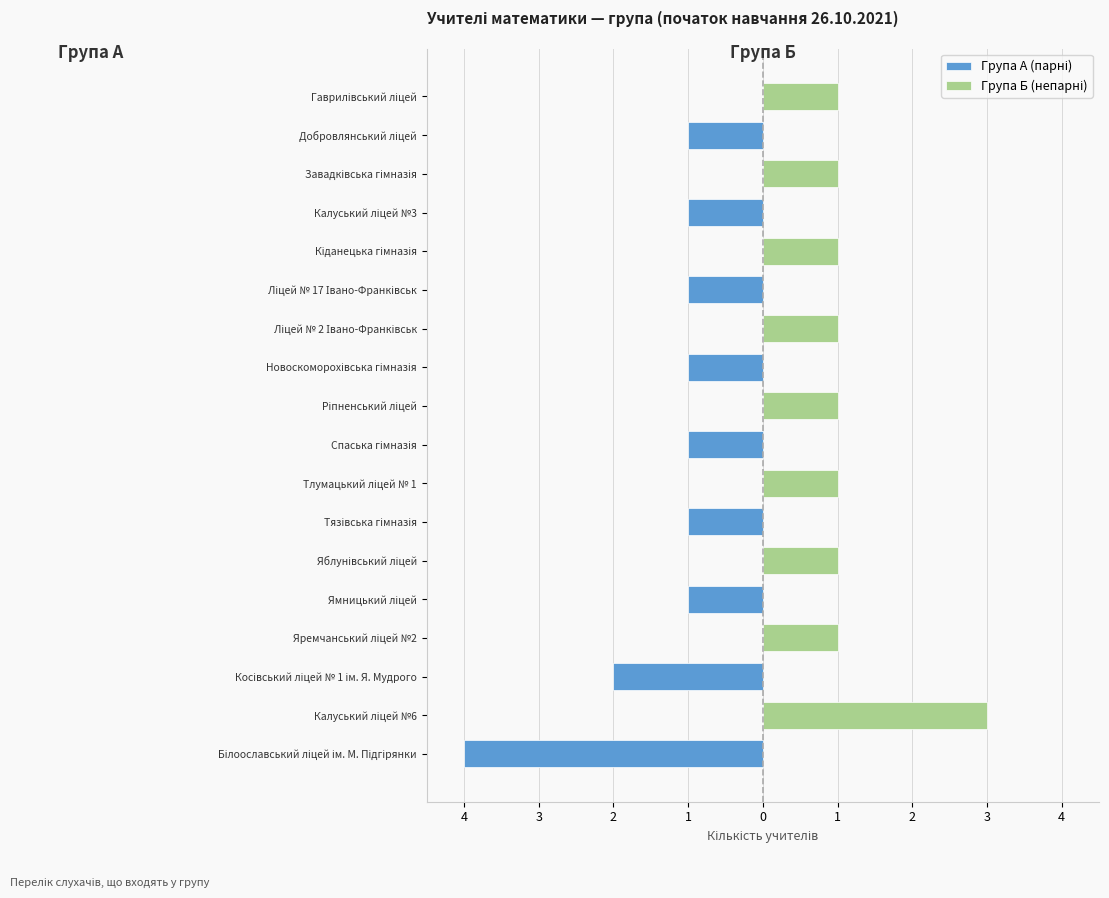

Which series has the largest range (max minus min)?

Група А (парні)